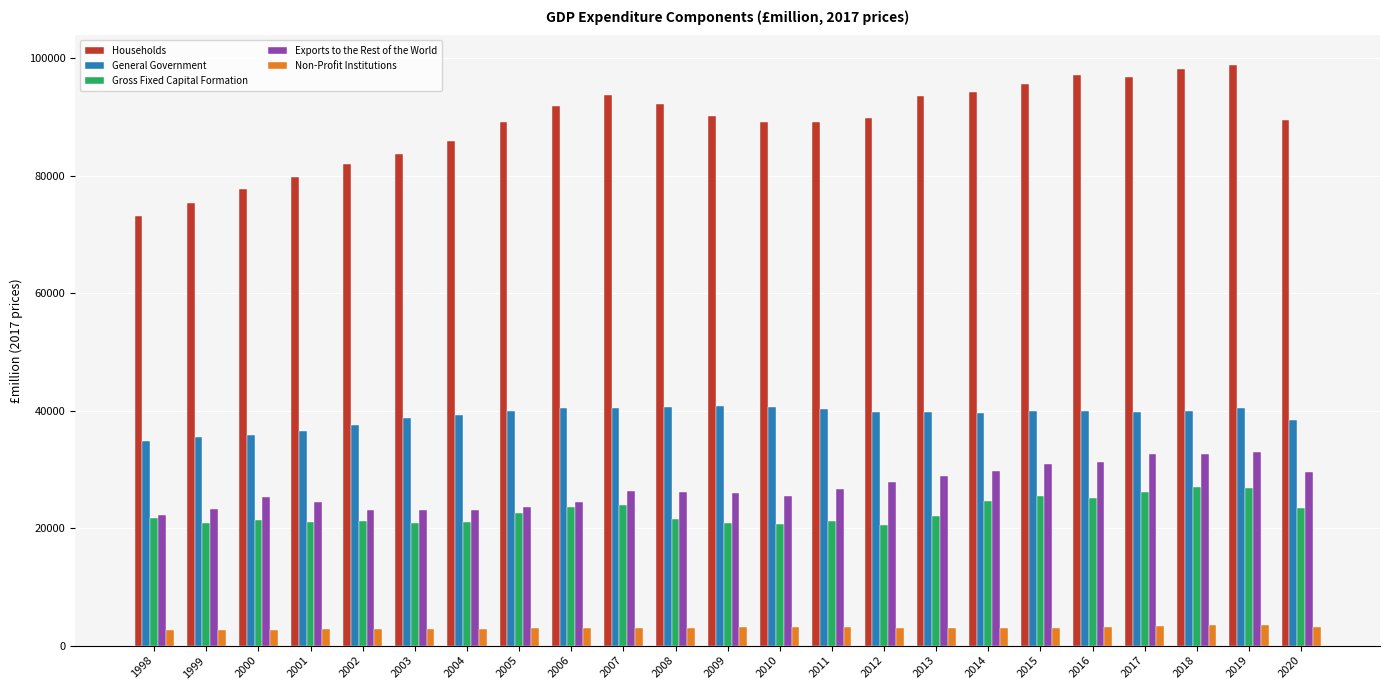

What is the total value across all series at 2012?

180982.2